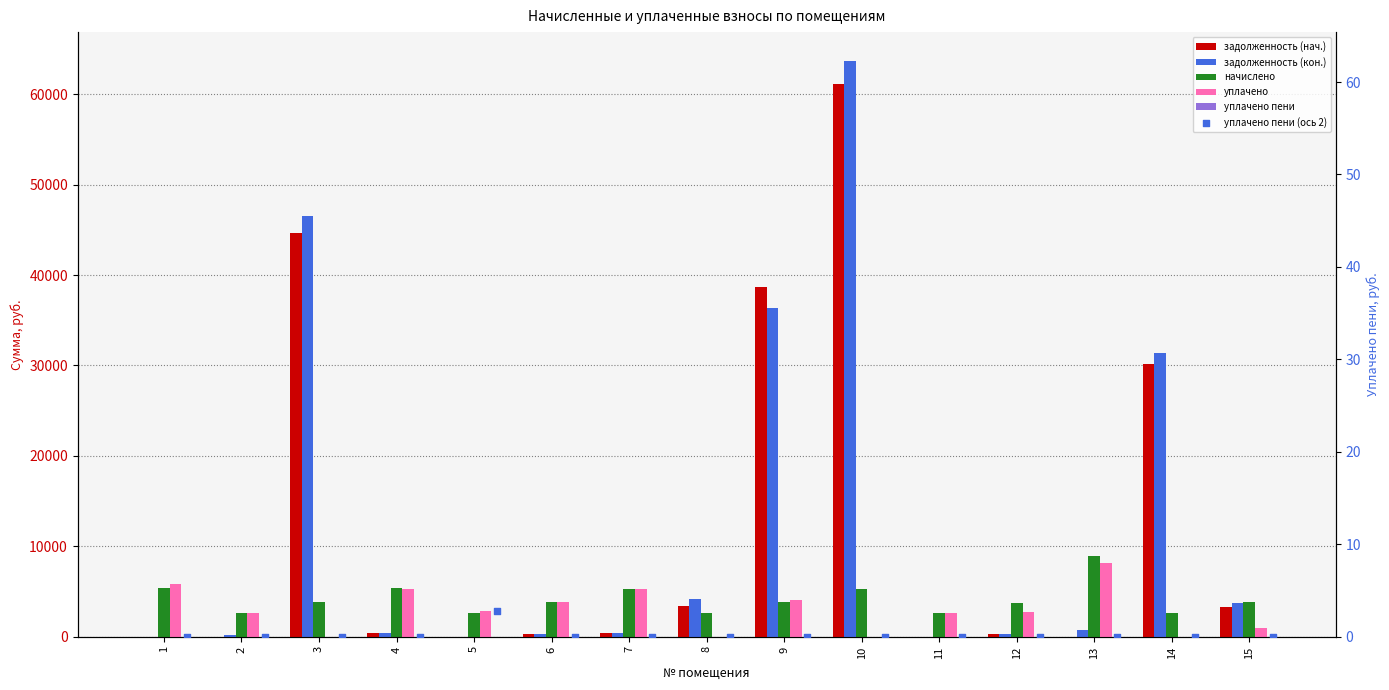

Which series reaches the maximum Y coordinate?

задолженность (кон.)